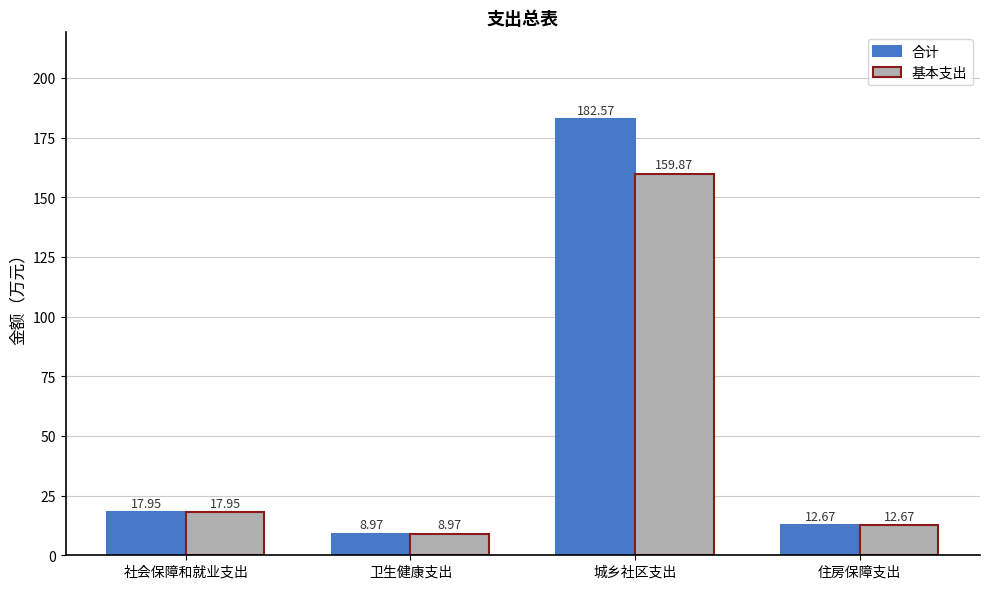

The value of 基本支出 at 社会保障和就业支出 is 9.5. True or false?

False